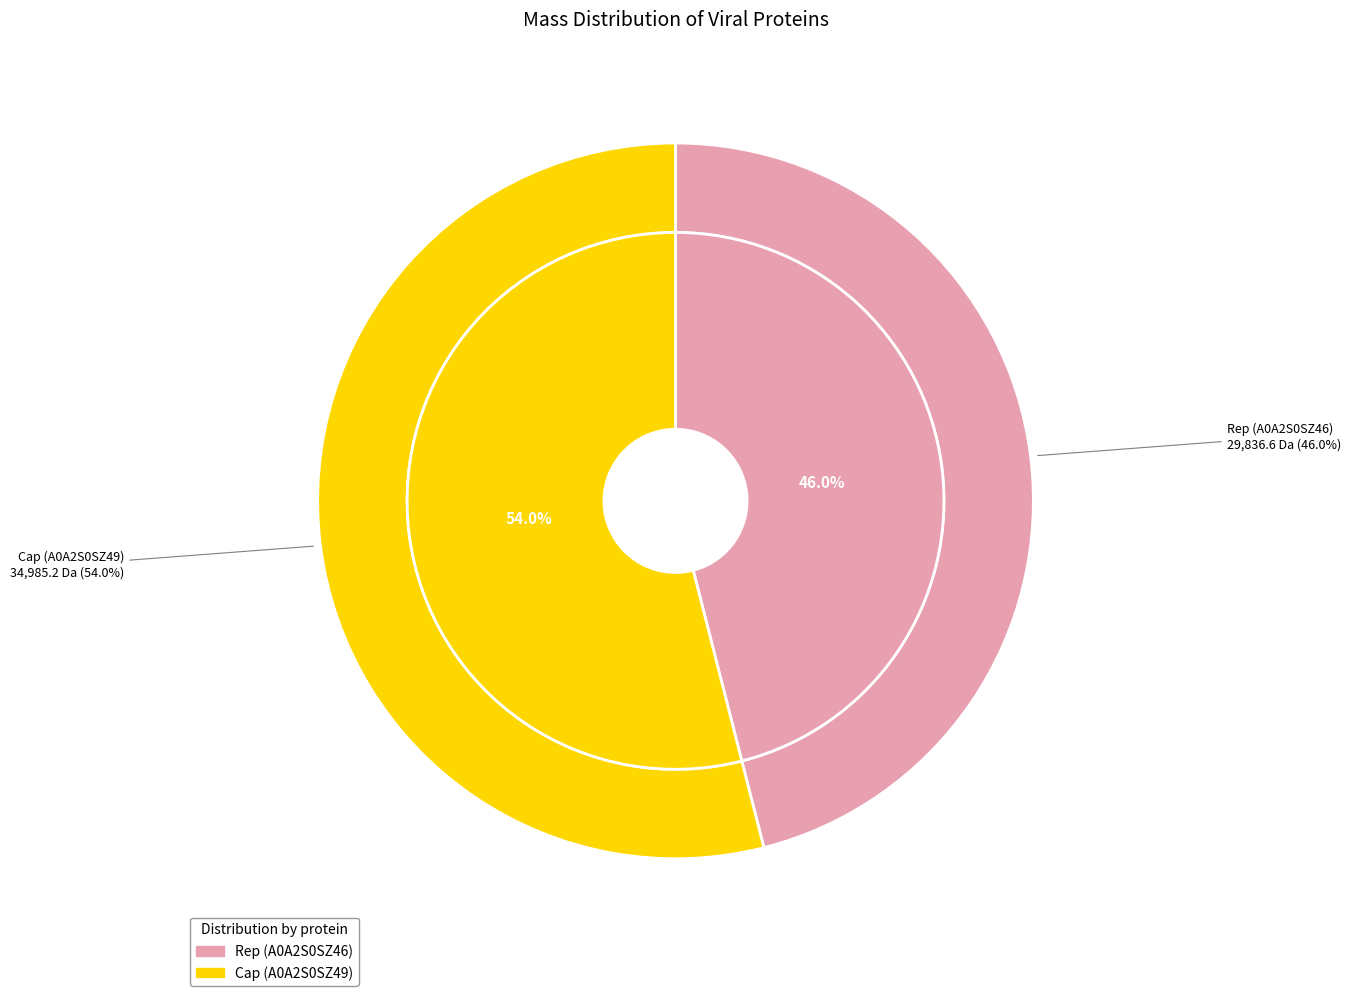

Count the number of slices in the pie.

2